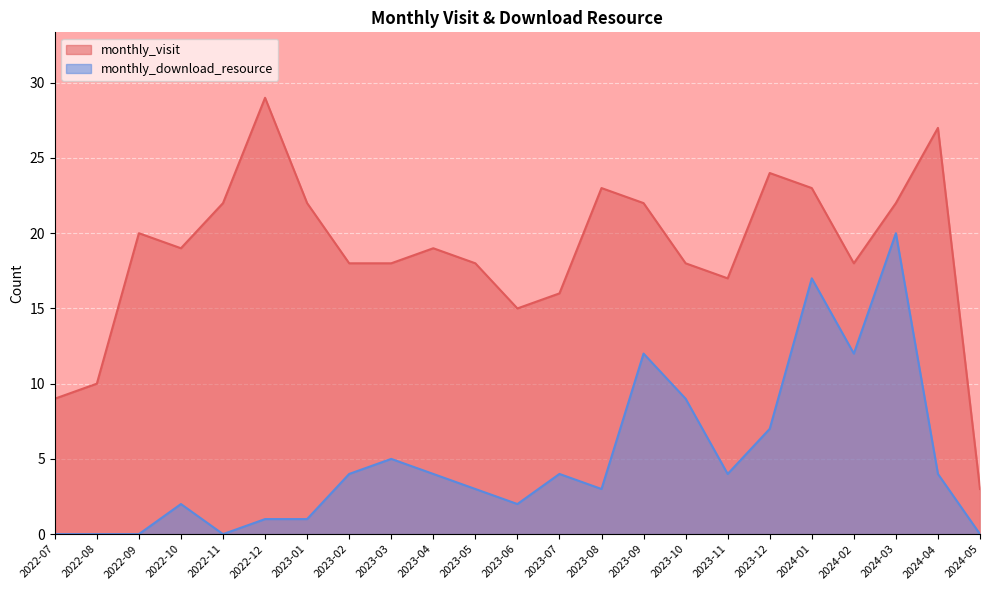

Reading left to right, transcribe all the data shown in this chart.

monthly_visit: 2022-07=9	2022-08=10	2022-09=20	2022-10=19	2022-11=22	2022-12=29	2023-01=22	2023-02=18	2023-03=18	2023-04=19	2023-05=18	2023-06=15	2023-07=16	2023-08=23	2023-09=22	2023-10=18	2023-11=17	2023-12=24	2024-01=23	2024-02=18	2024-03=22	2024-04=27	2024-05=3
monthly_download_resource: 2022-07=0	2022-08=0	2022-09=0	2022-10=2	2022-11=0	2022-12=1	2023-01=1	2023-02=4	2023-03=5	2023-04=4	2023-05=3	2023-06=2	2023-07=4	2023-08=3	2023-09=12	2023-10=9	2023-11=4	2023-12=7	2024-01=17	2024-02=12	2024-03=20	2024-04=4	2024-05=0